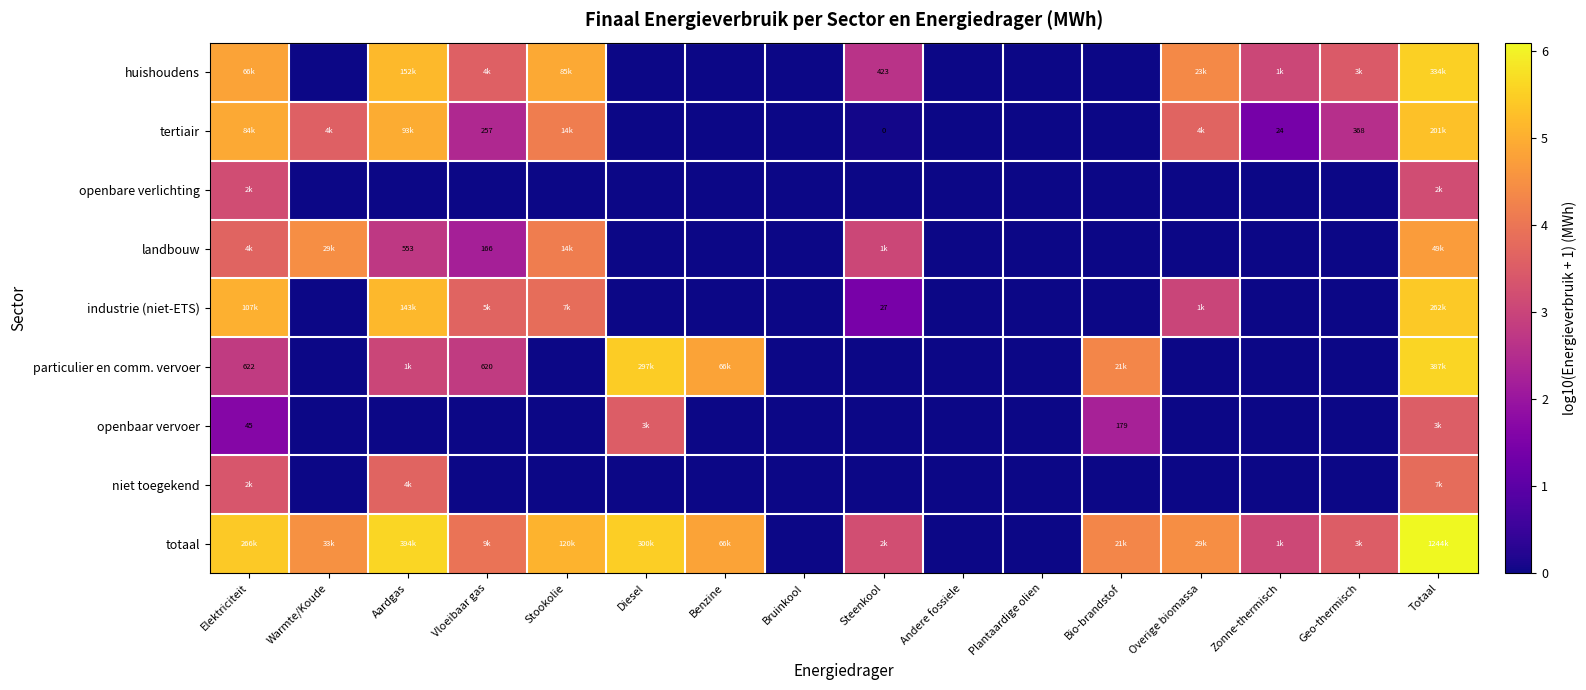

What is the spread (max minus min) of values at Bio-brandstof?

4.3